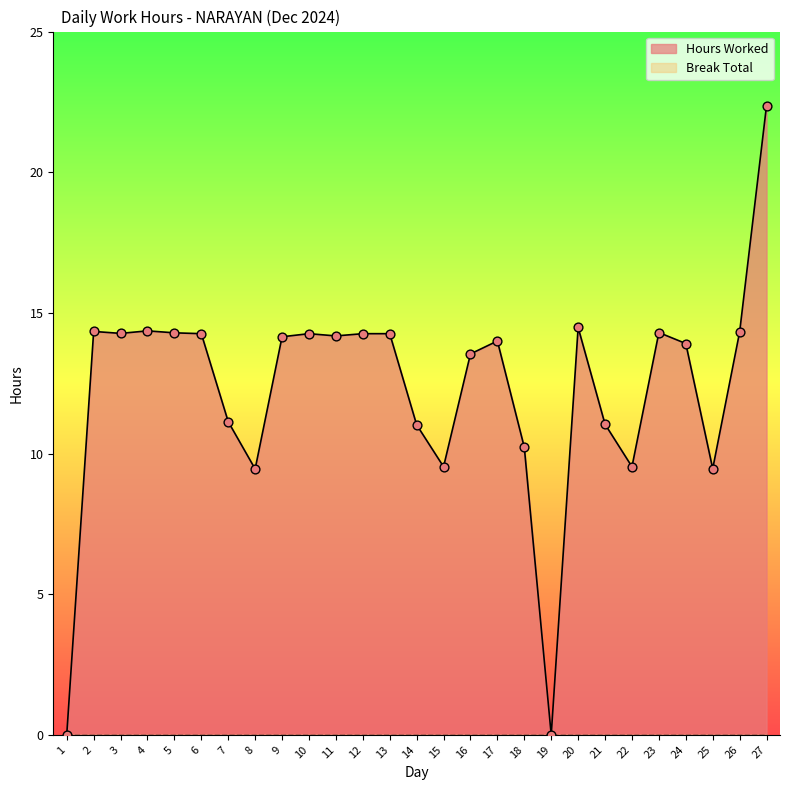

Which has a higher value, 7 or 9?

9